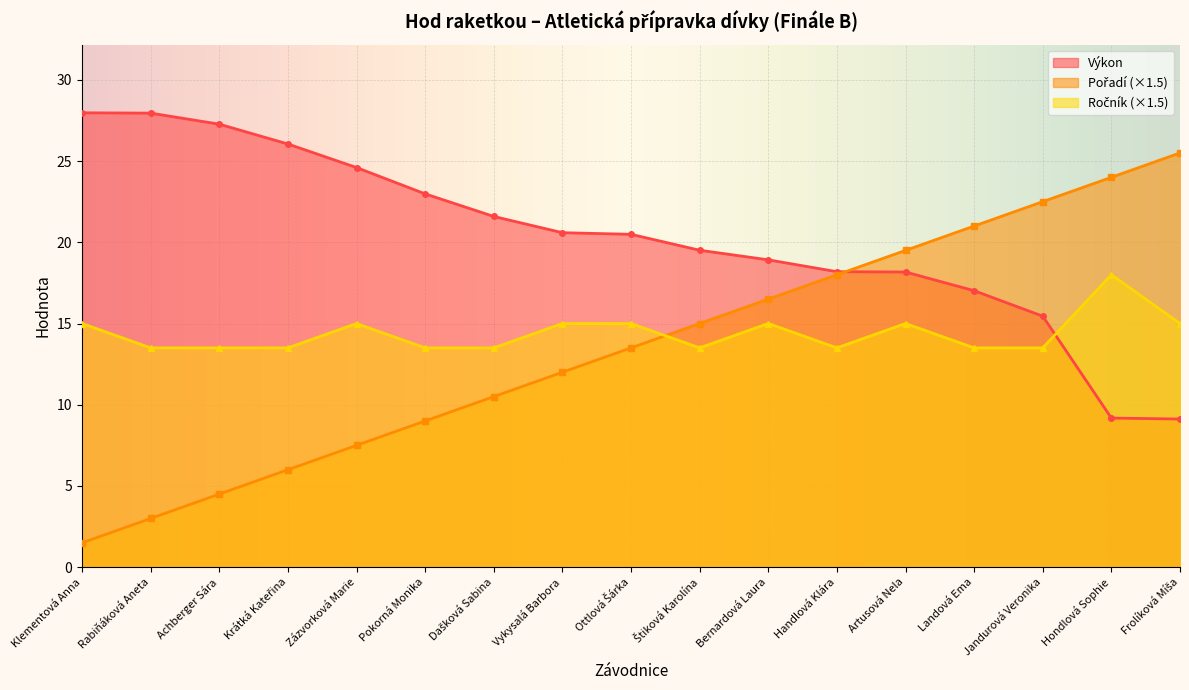

Which category has the highest value across all series?

Klementová Anna